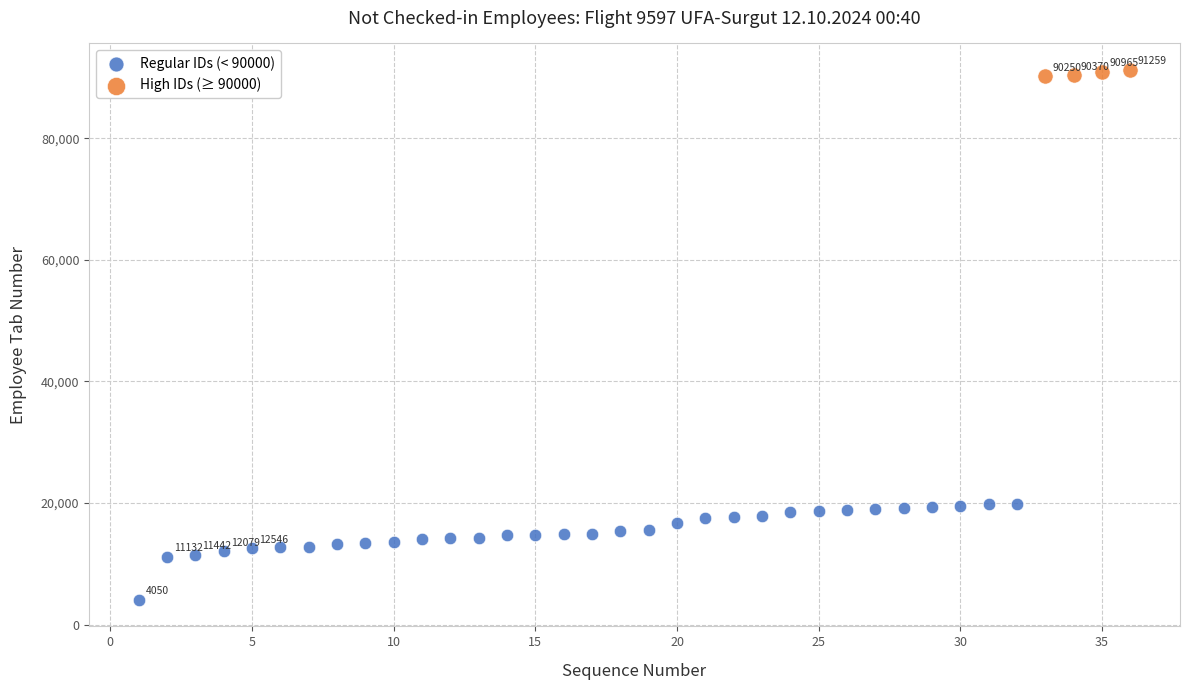

Which series has the largest Y range (max minus min)?

Regular IDs (< 90000)